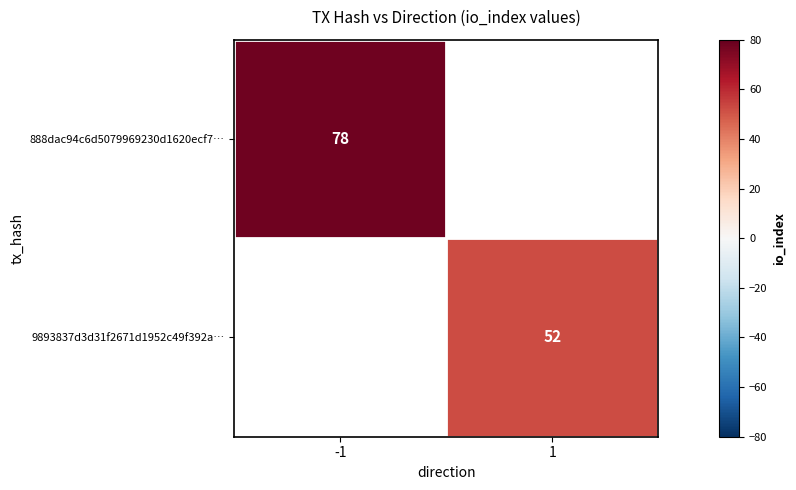

The 9893837d3d31f2671d1952c49f392a… series shows 74 at 1. True or false?

False